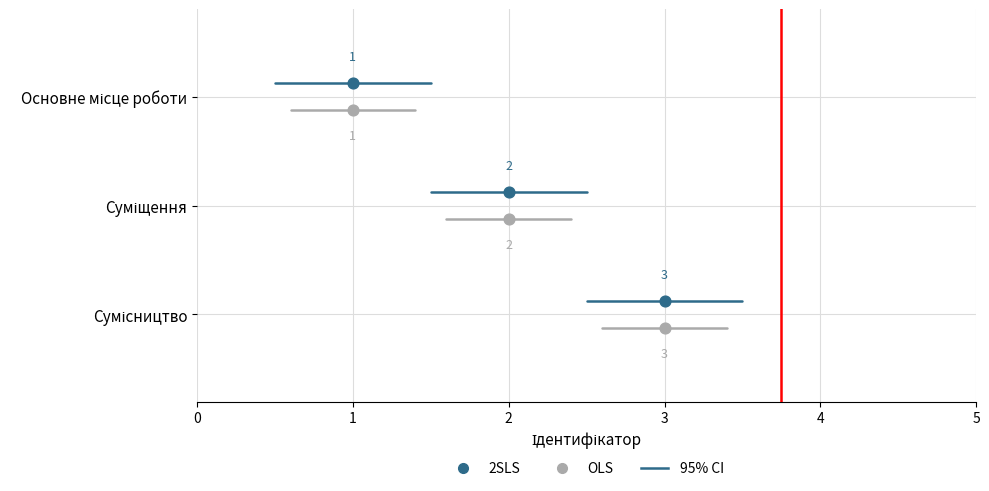

Is the value of 2SLS at Сумісництво greater than the value of OLS at Суміщення?

Yes